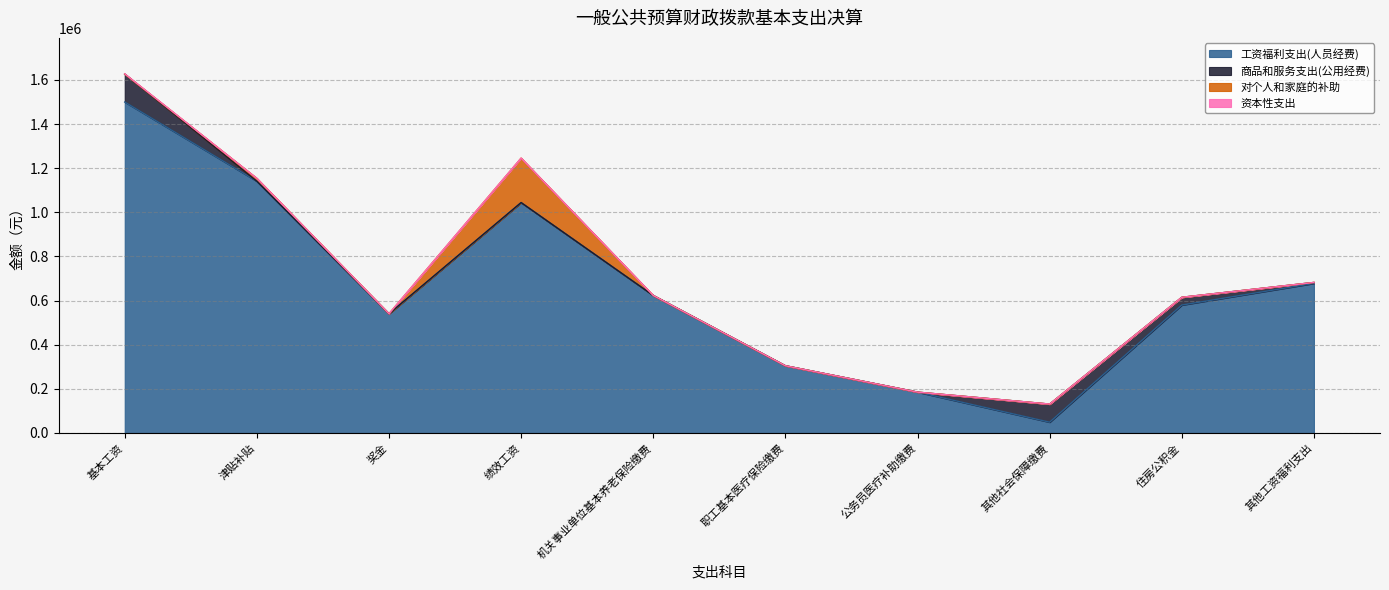

Which has a higher value, 机关事业单位基本养老保险缴费 or 基本工资?

基本工资